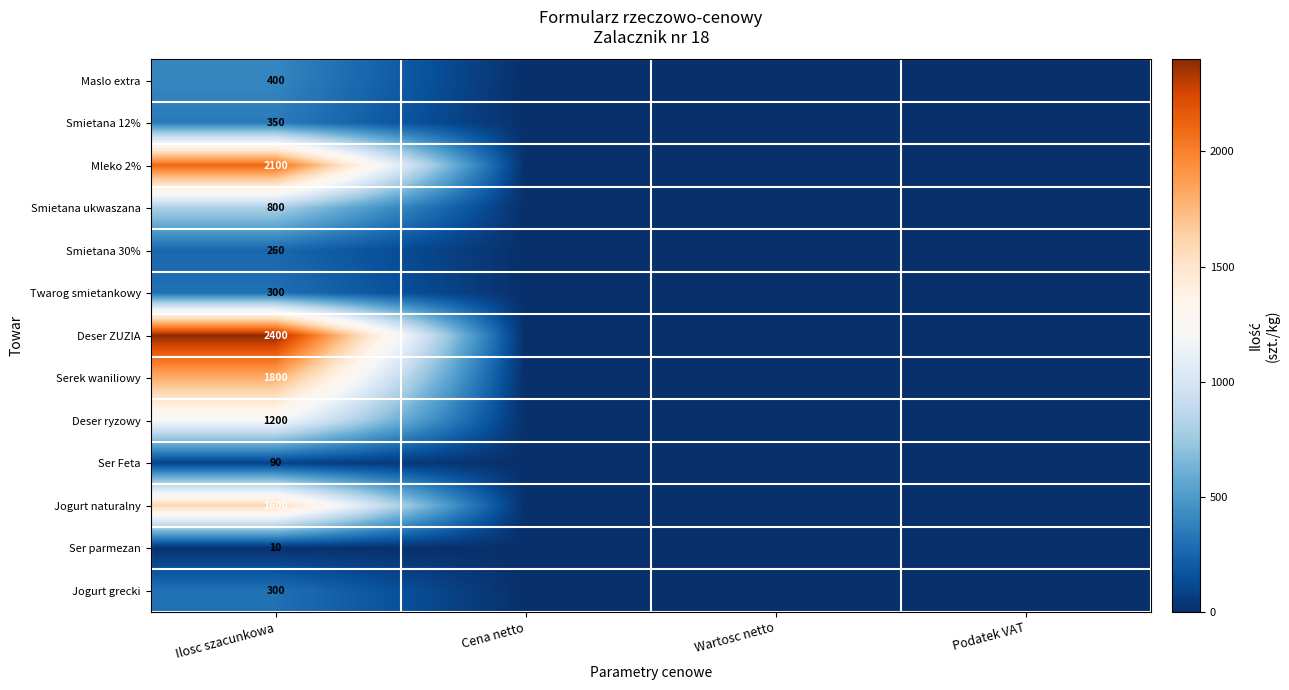

What is the total value across all series at Ilosc szacunkowa?

11610